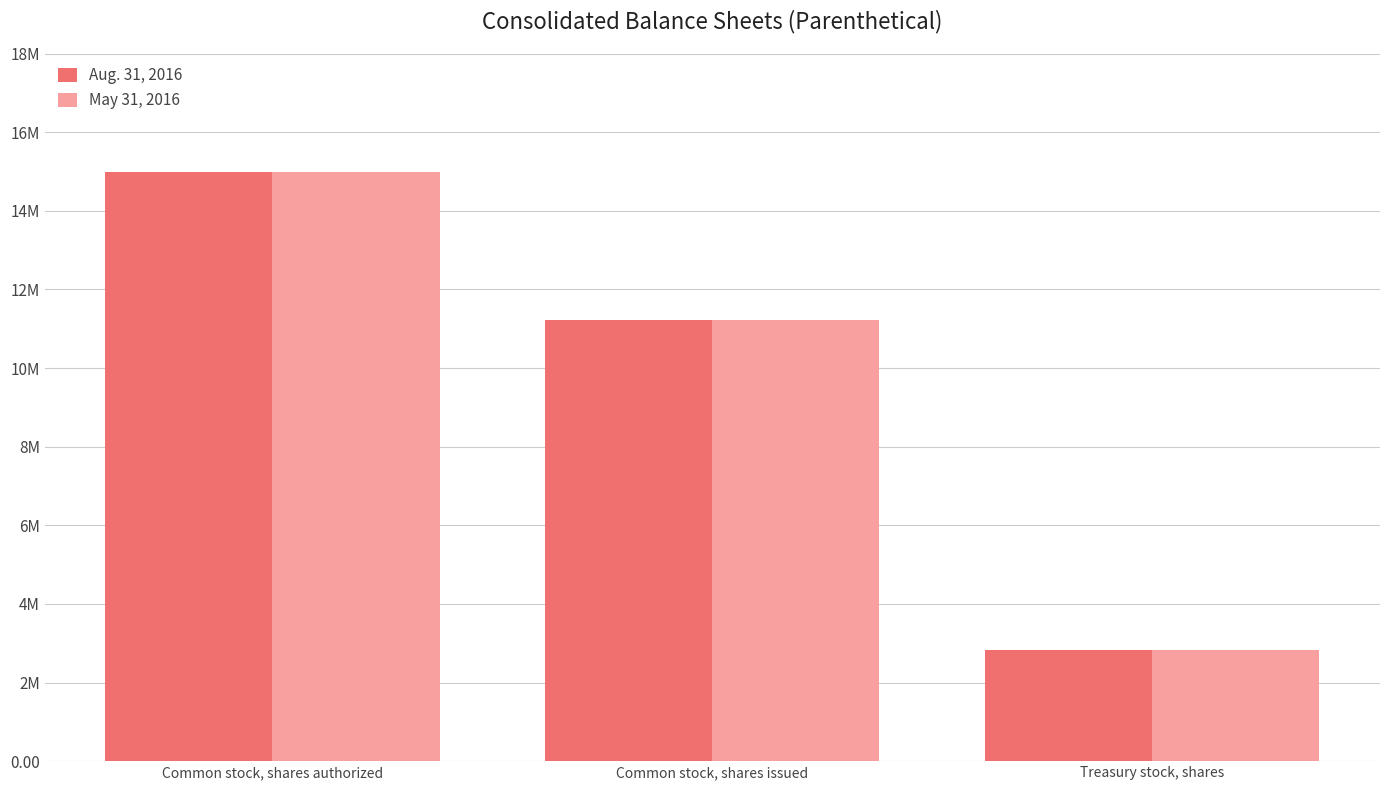

Does the chart contain stacked bars?

No